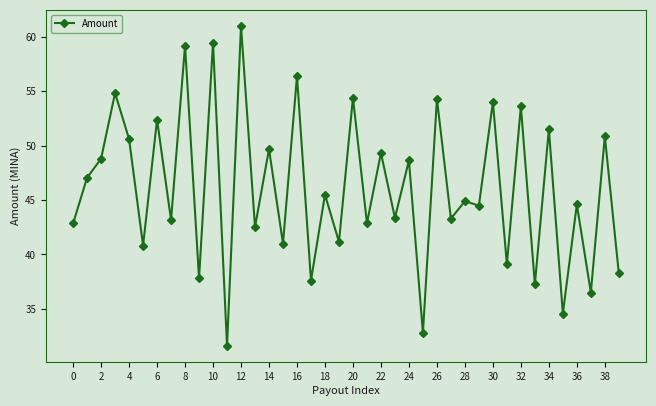

True or false: the data has more than 2 interior local peaks.

True